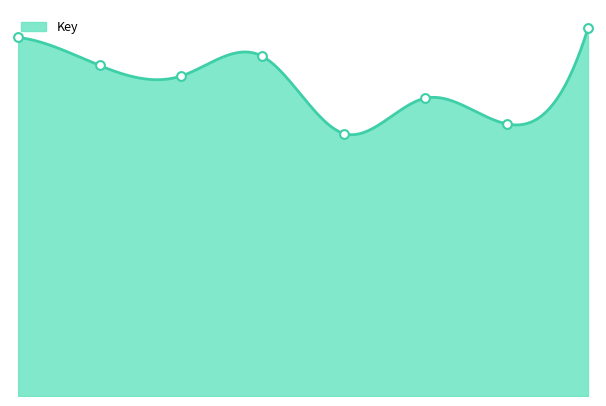

What is the ratio of the value at 8 to the value at 4?

1.0